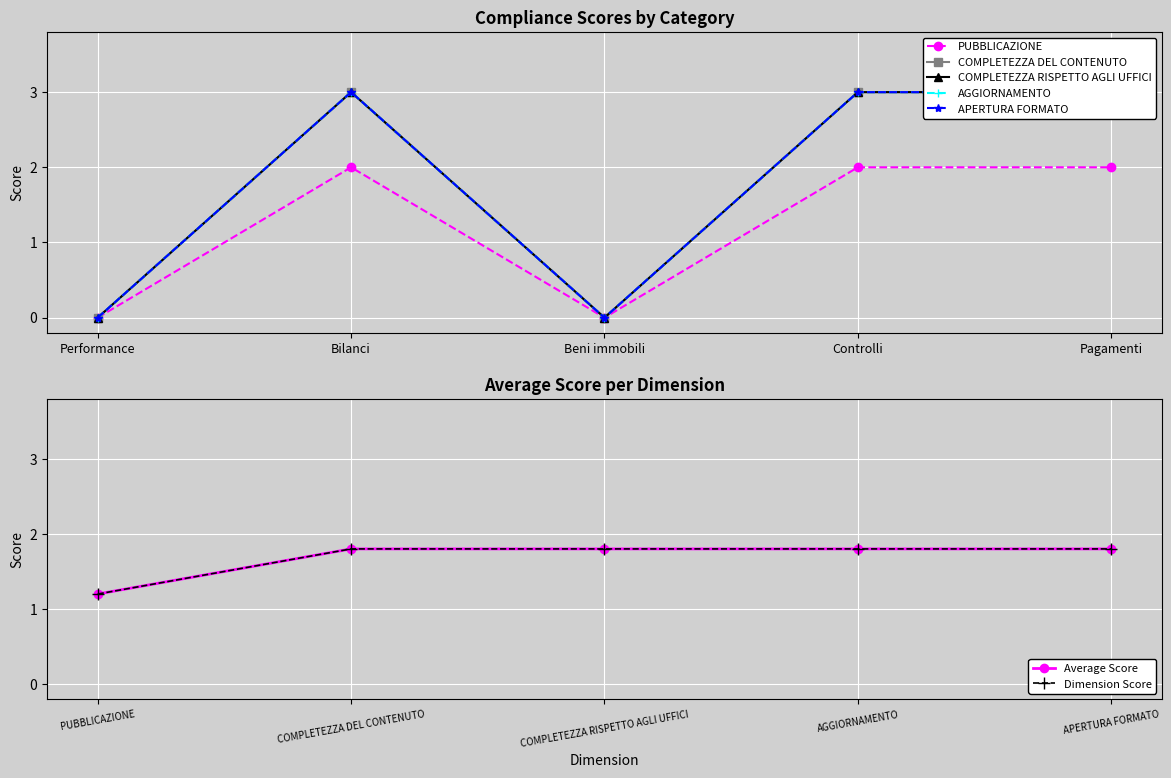

Rank the categories by COMPLETEZZA RISPETTO AGLI UFFICI value from lowest to highest.

Performance, Beni immobili, Bilanci, Controlli, Pagamenti